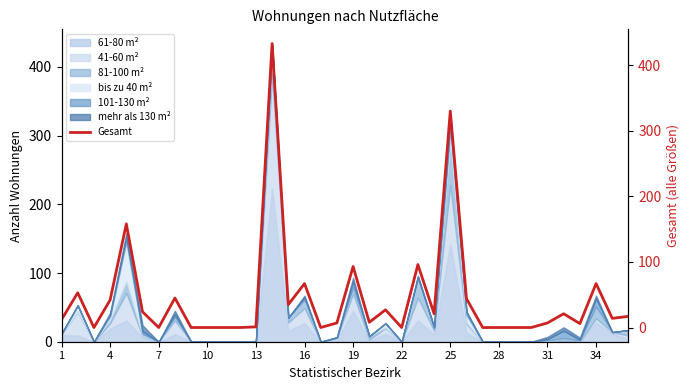

Reading right to left, what are all the values shown in this chart?

17	14	67	6	21	7	0	0	0	0	44	330	21	96	0	27	8	93	7	0	67	35	433	1	0	0	0	0	45	0	24	158	42	0	53	12